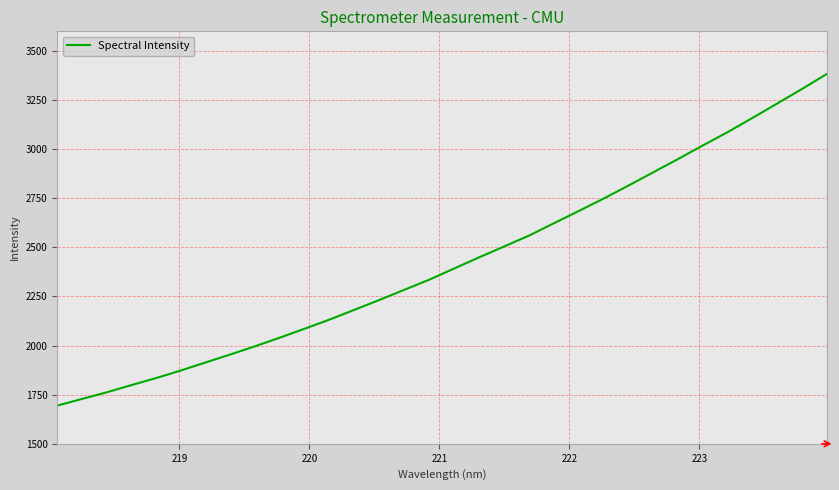

What is the minimum value shown in the chart?

1694.5